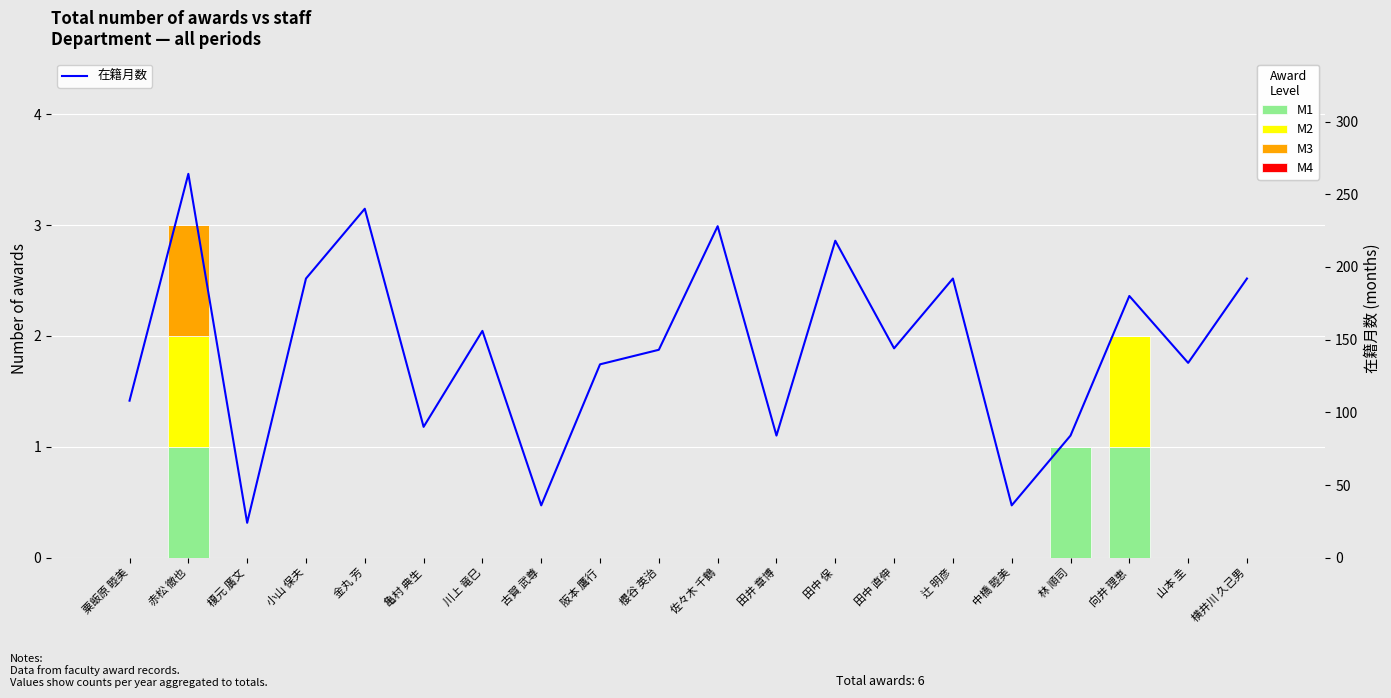

Between 川上 竜巳 and 林 順司, which is larger?

林 順司